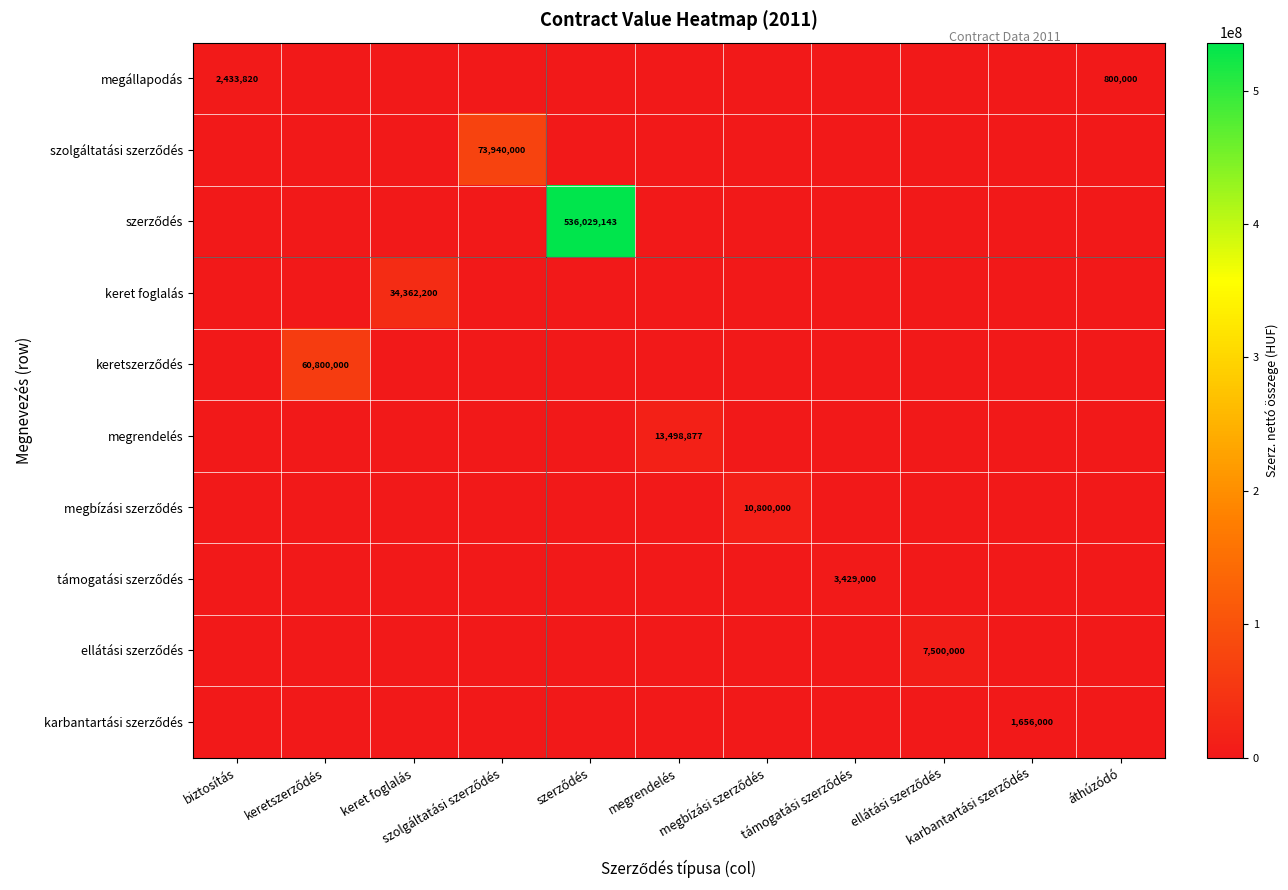

Where is megállapodás nearest to the value 1216910?

áthúzódó